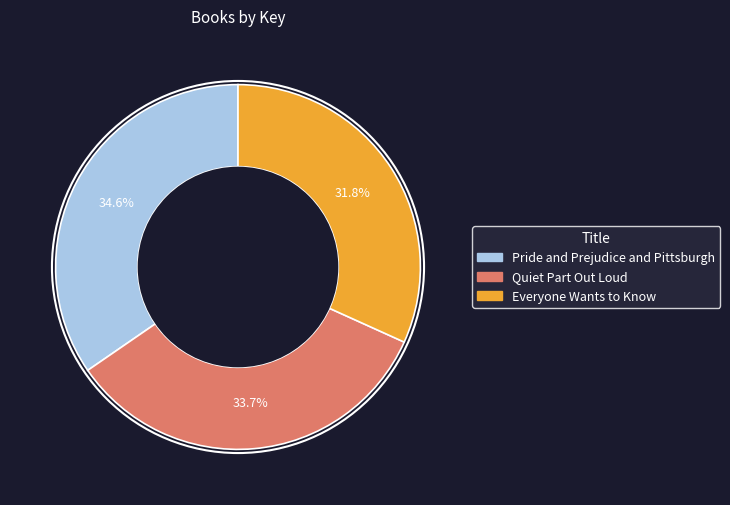

To the nearest percent, what percentage of the pie is Pride and Prejudice and Pittsburgh?

35%